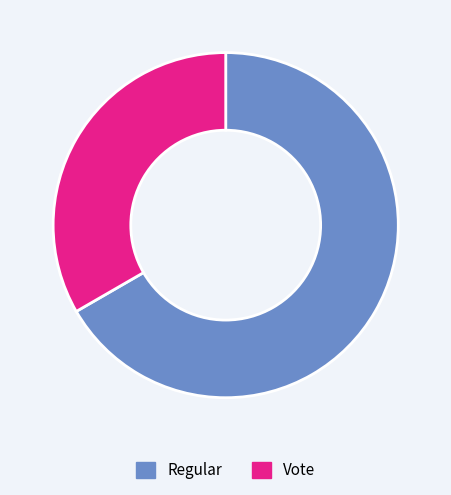

Is the sum of Regular and Vote greater than half?

Yes